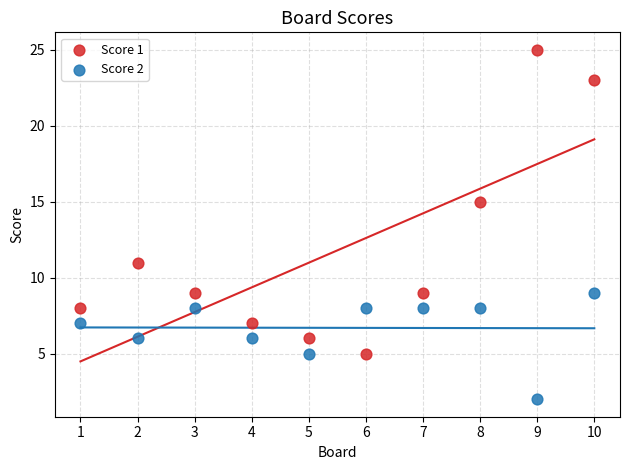

Which series has the widest spread of Y values?

Score 1